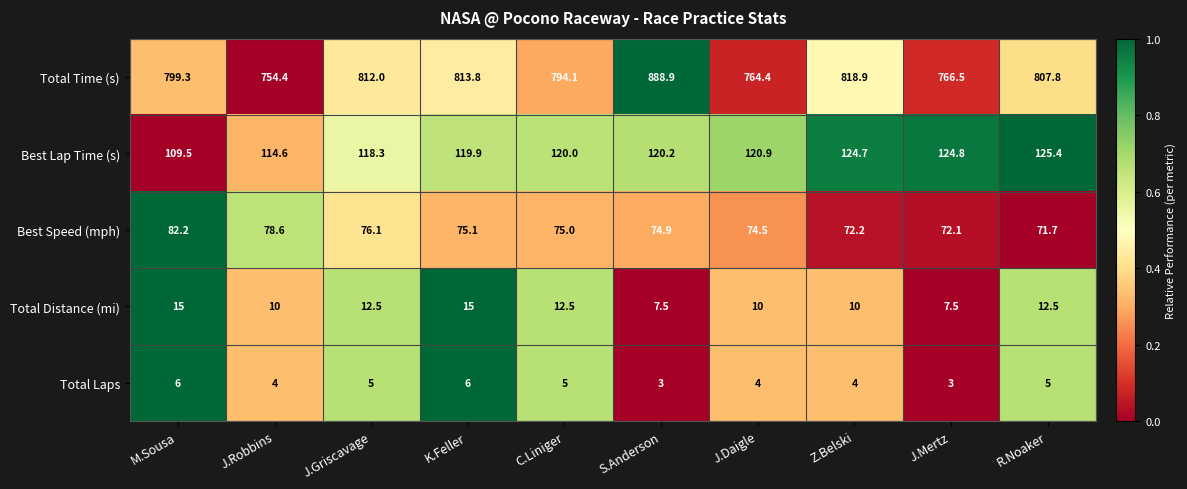

True or false: Best Speed (mph) has a value of 75.1 at K.Feller.

True